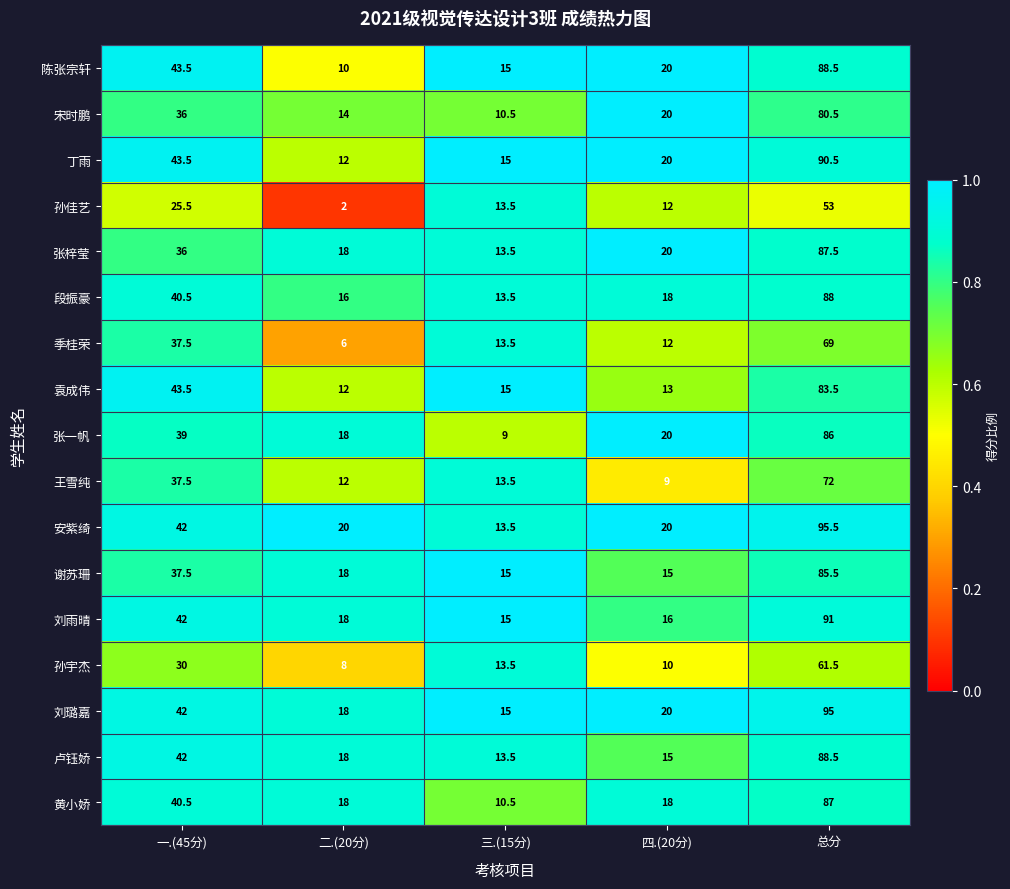

Which label corresponds to the largest value in the chart?

总分